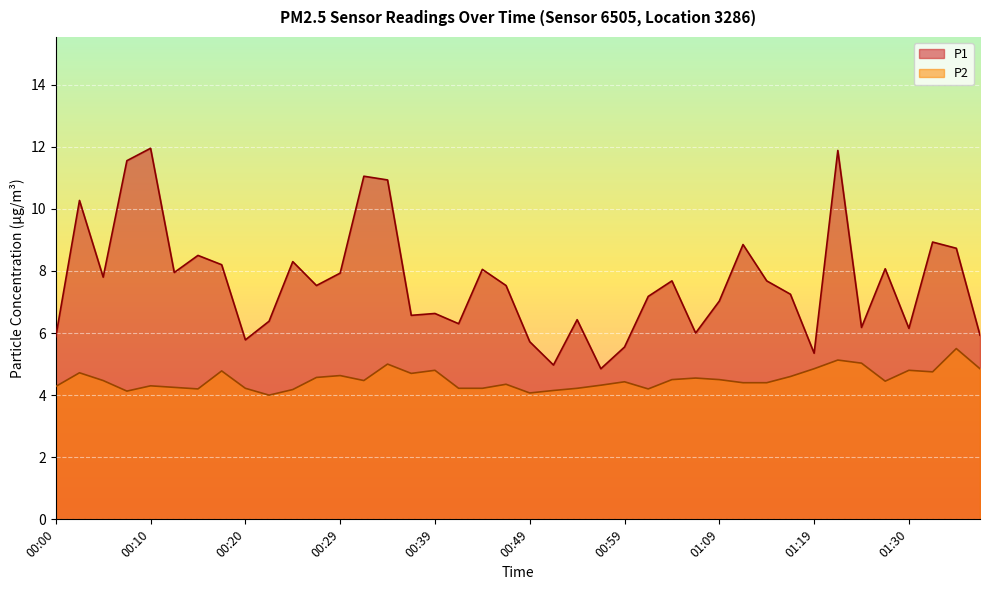

Does the chart display data point markers on the line(s)?

No